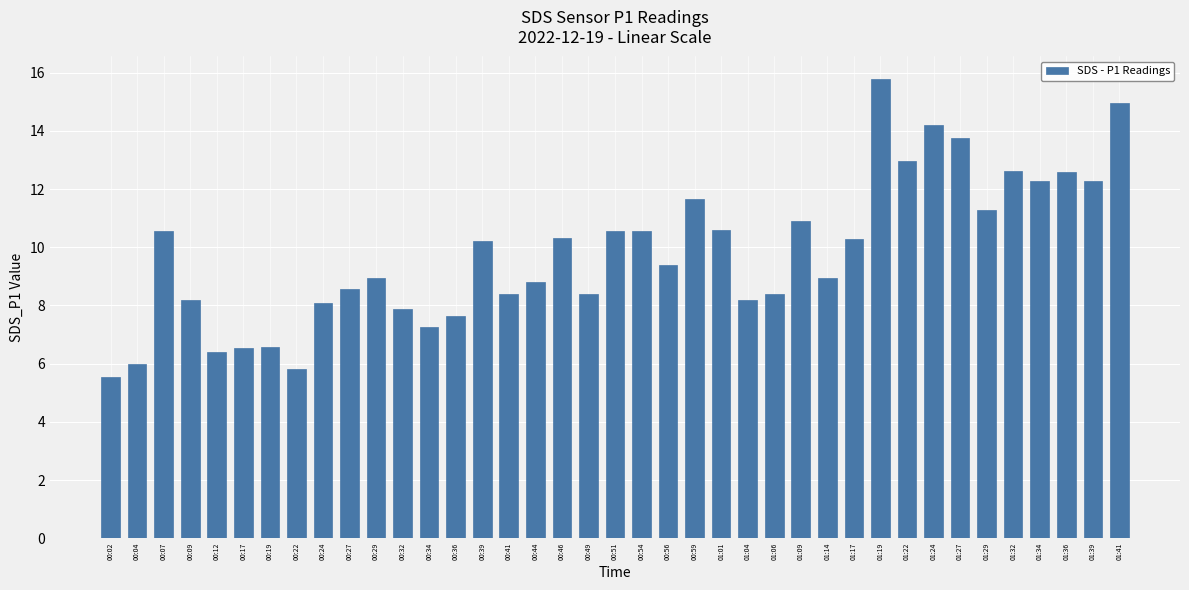

What is the label of the 14th bar from the left?

00:36